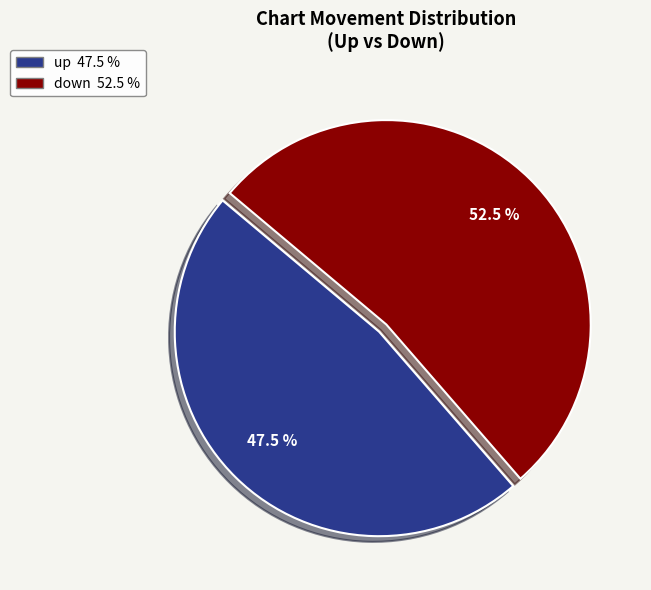

What is the ratio of the value at up to the value at down?

0.9